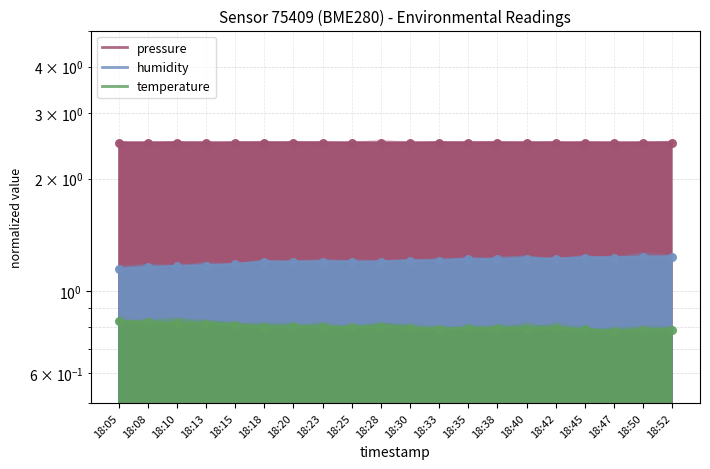

At which category is the sum across all series the highest?

18:52